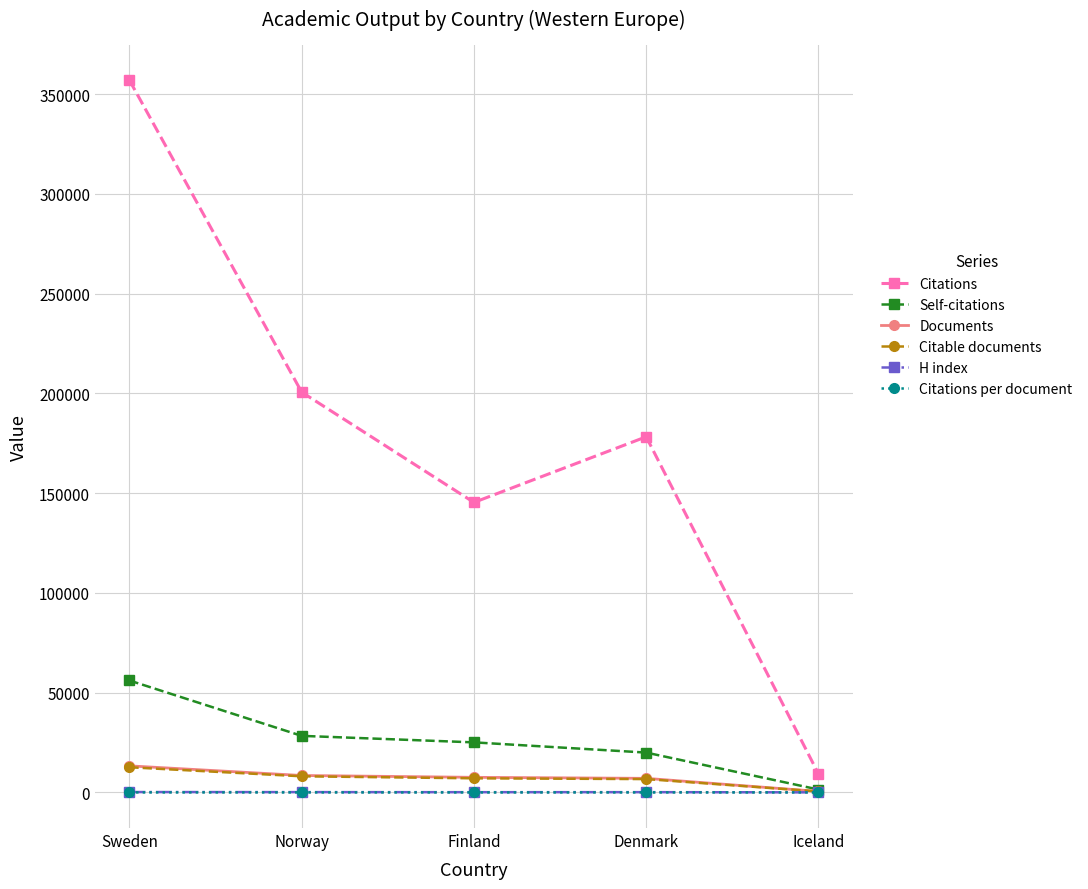

What is the spread (max minus min) of values at Finland?

145337.8